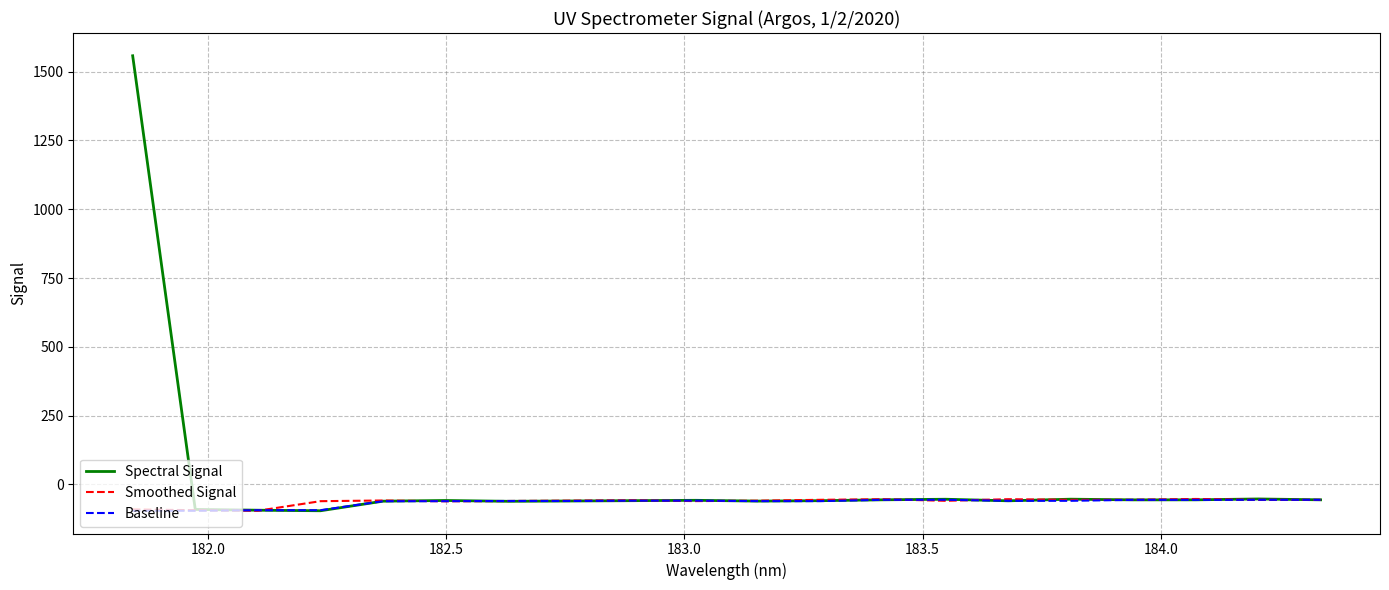

Which series has the largest range (max minus min)?

Spectral Signal